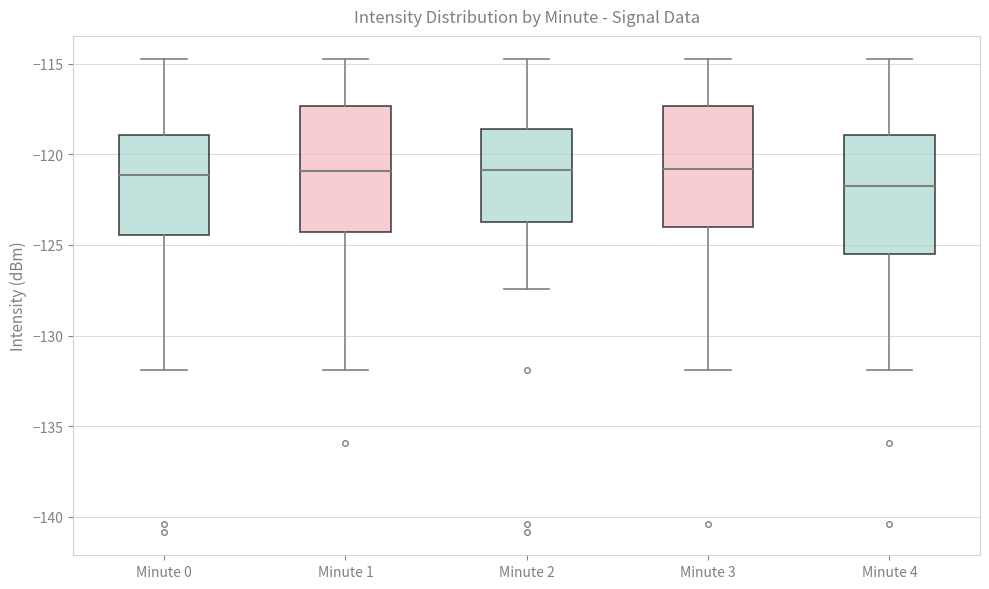

Reading left to right, transcribe this box plot: for each box, give where its median line is, the range the box spans, and where its two whiskers end, as read against the y-axis. The values are not printed on the chart, so give them approximately, as read against the axis.

Minute 0: median -121.0, box -124.5 to -119.0, whiskers -132.0 to -115.0
Minute 1: median -121.0, box -124.5 to -117.5, whiskers -132.0 to -115.0
Minute 2: median -121.0, box -124.0 to -118.5, whiskers -127.5 to -115.0
Minute 3: median -121.0, box -124.0 to -117.5, whiskers -132.0 to -115.0
Minute 4: median -122.0, box -125.5 to -119.0, whiskers -132.0 to -115.0